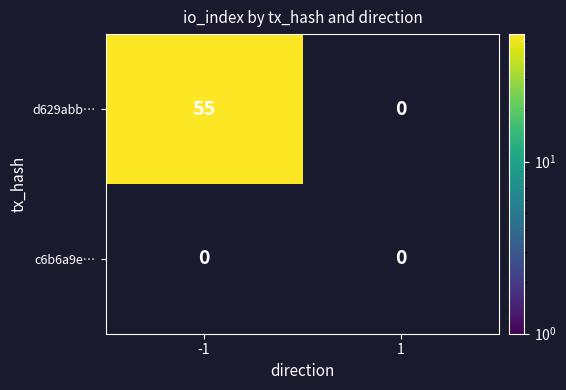

List the series in order of their overall mean, lowest first.

c6b6a9e44c107531e9902f7e9d0e688d5e7e79b, d629abb53d02e987313b4149f0e2b18d5356236